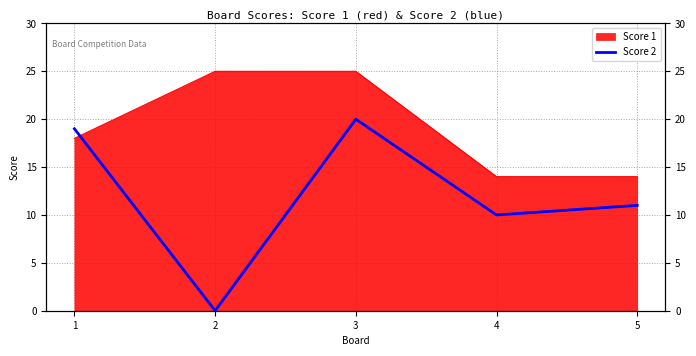

How many data points does each series have?

5